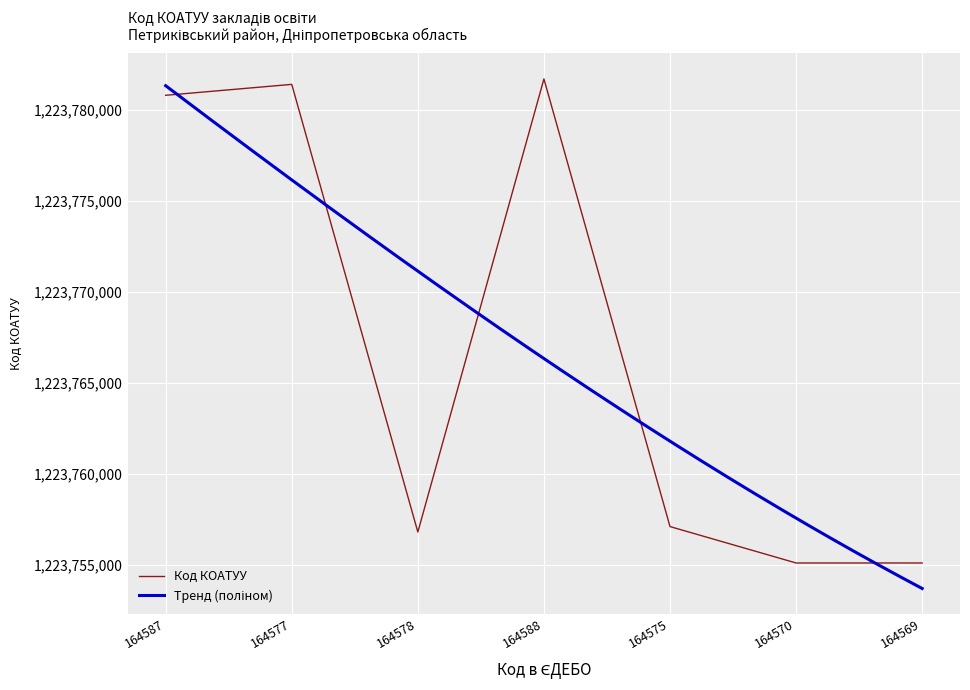

At which category does the chart reach its peak across all series?

164588